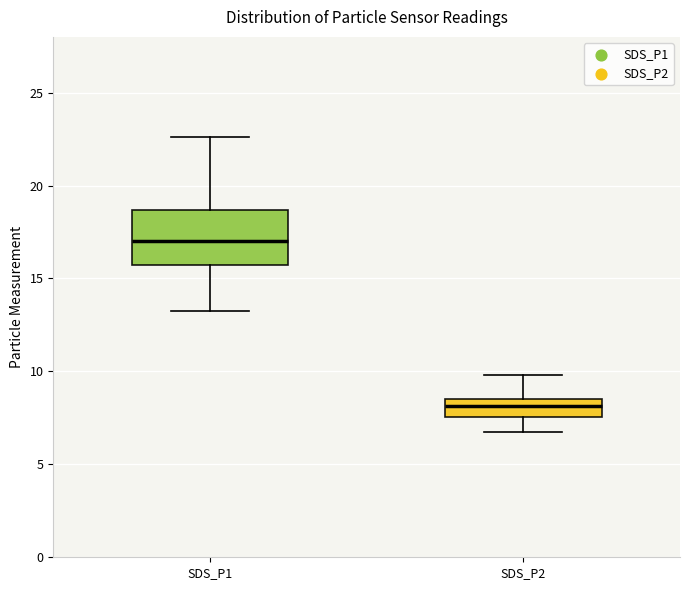

Comparing the boxes themselves (not the whiskers), which one is the tallest?

SDS_P1